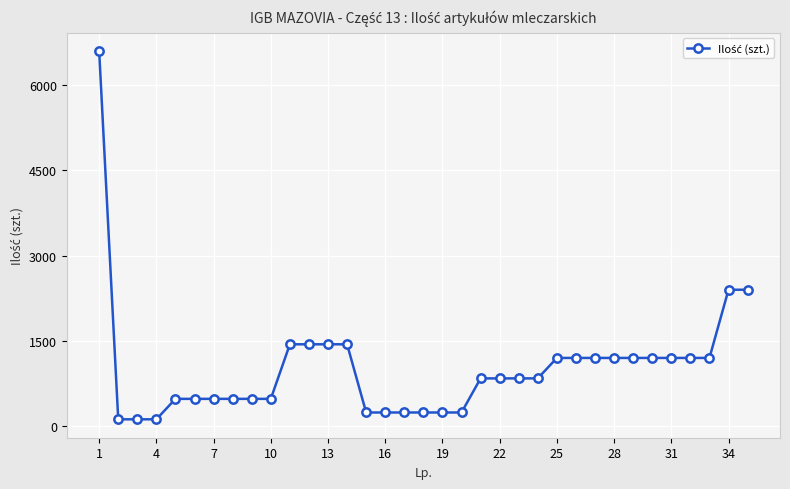

What is the average value?

1029